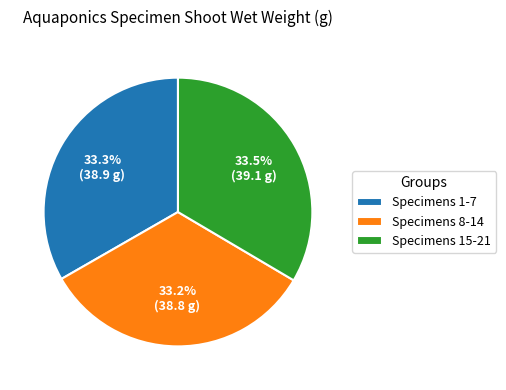

Approximately how many times larger is the value at Specimens 1-7 compared to Specimens 15-21?

1.0